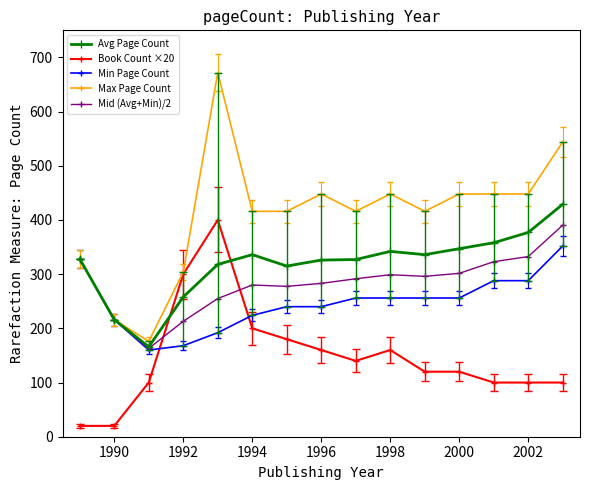

What are all the series names shown in the legend?

Avg Page Count, Book Count ×20, Min Page Count, Max Page Count, Mid (Avg+Min)/2